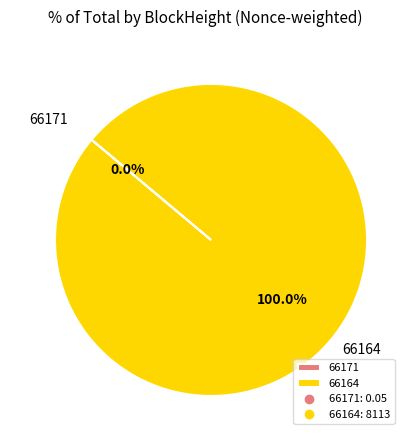

Which slice is the largest?

66164